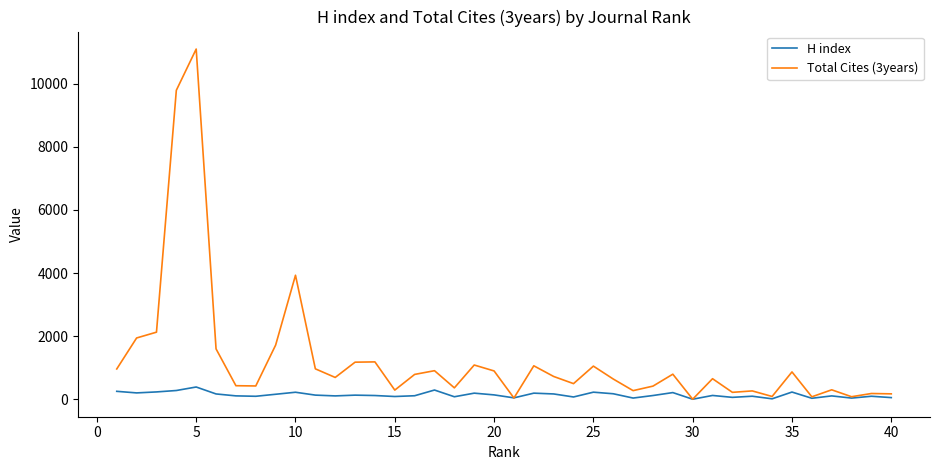

List the series in order of their overall mean, lowest first.

H index, Total Cites (3years)